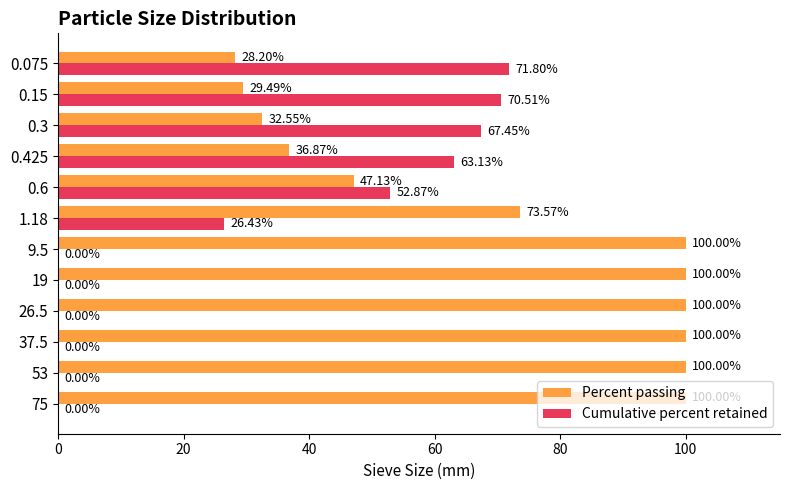

Is the value of Percent passing at 0.425 greater than the value of Cumulative percent retained at 37.5?

Yes